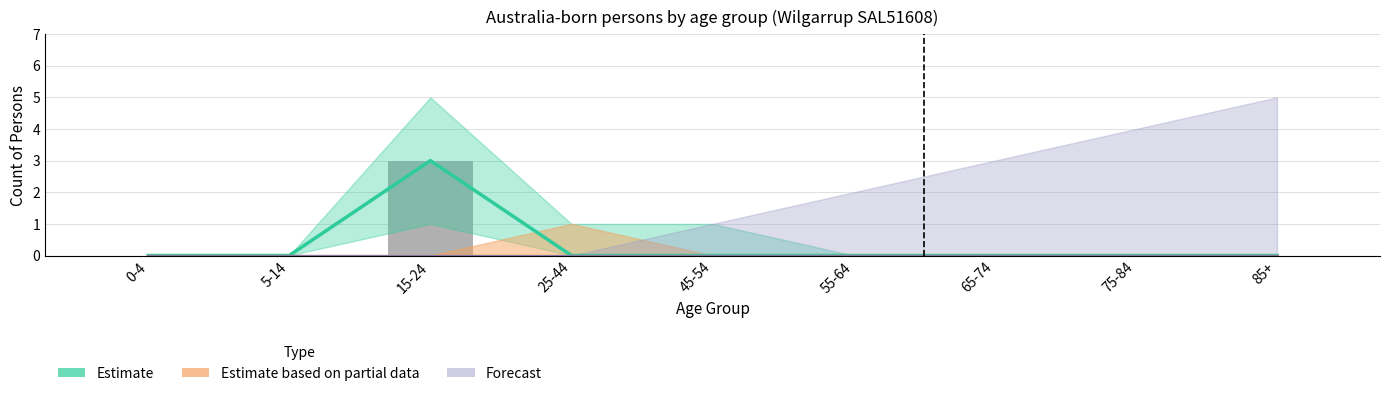

Which has a higher value, 5-14 or 65-74?

5-14